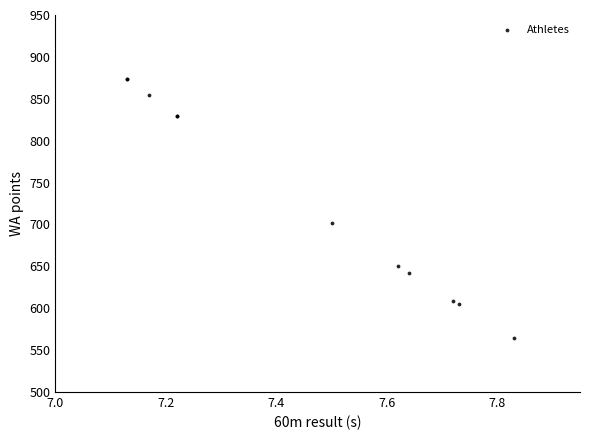

What Y value in the scatter plot is closest to 719?

702